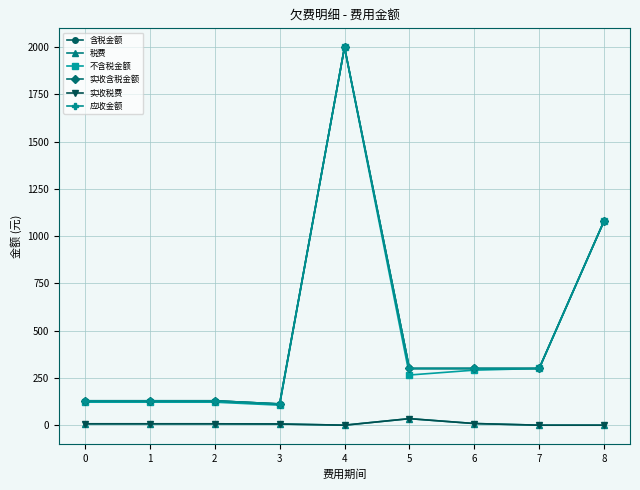

Is this an area chart (filled region under the line)?

No